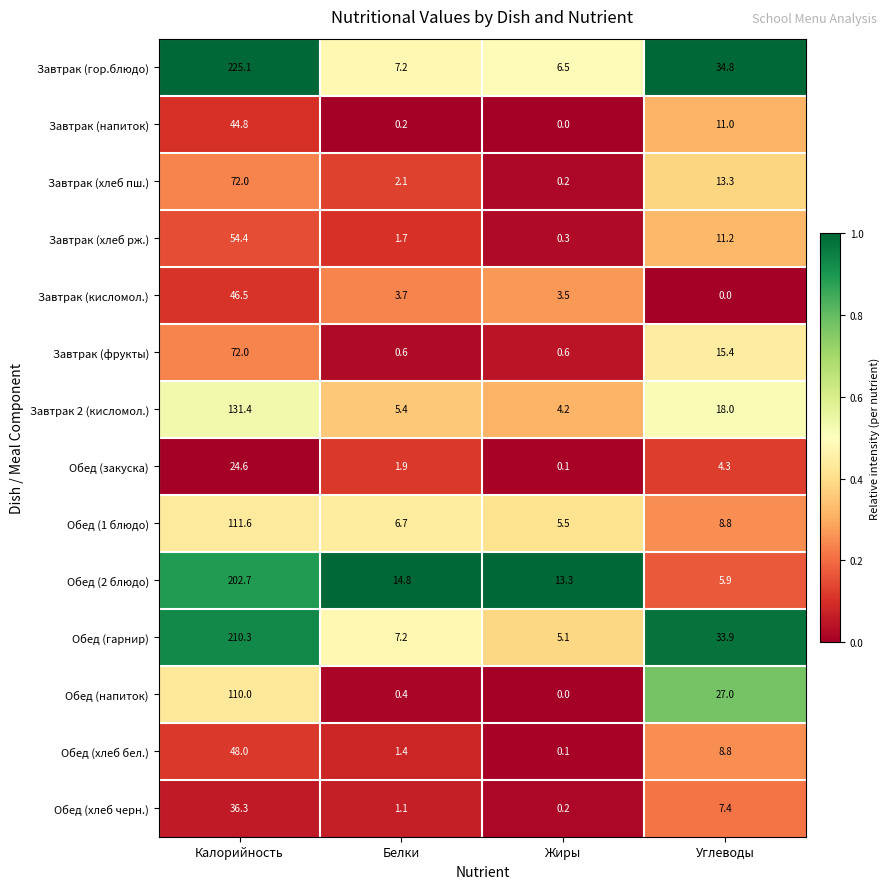

What is the greatest value displayed?

225.1